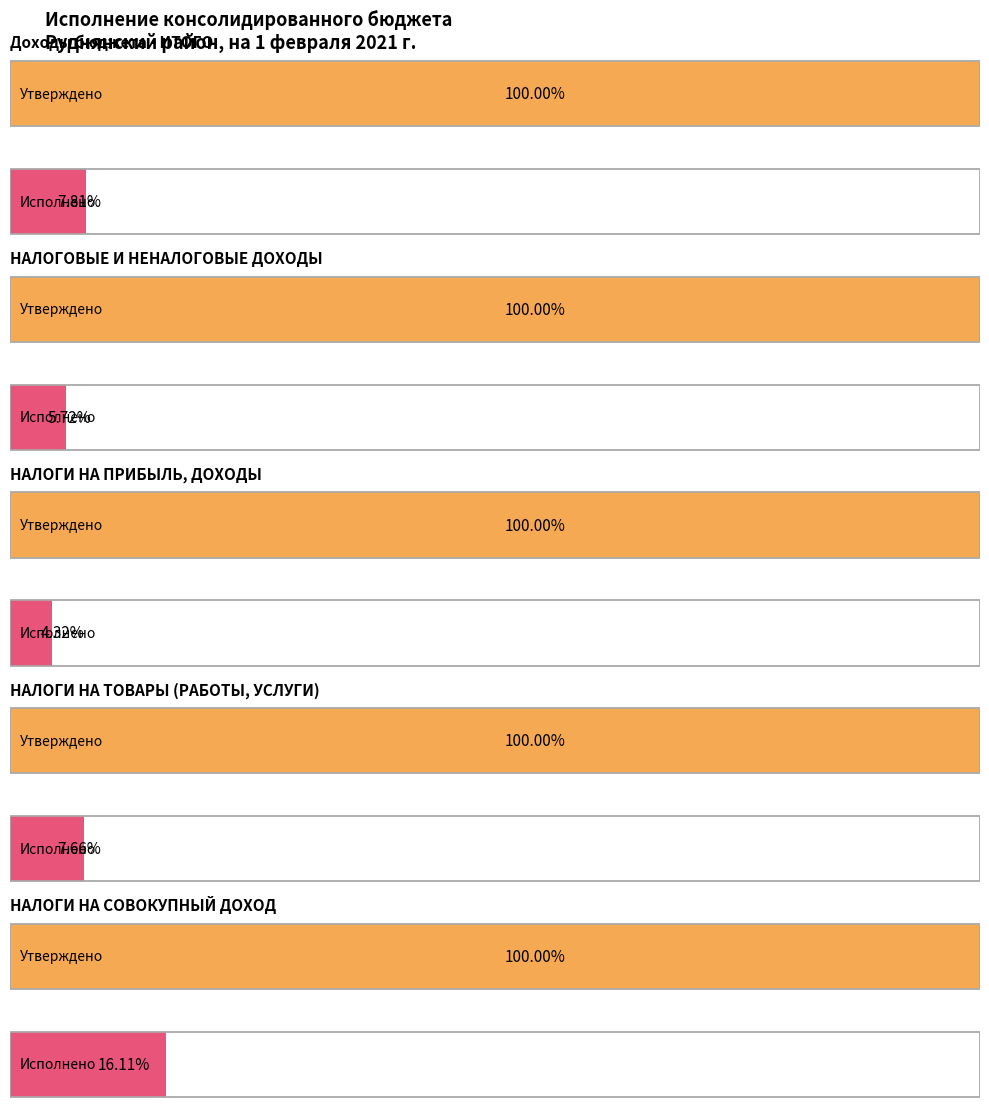

Reading right to left, extract all data points from this chart.

Утвержденные бюджетные назначения: 11819400.0	13612400.0	89555400.0	140362000.0	455010450.0
Исполнено: 1903982.6	1042776.8	3867117.0	8031147.3	35547870.4